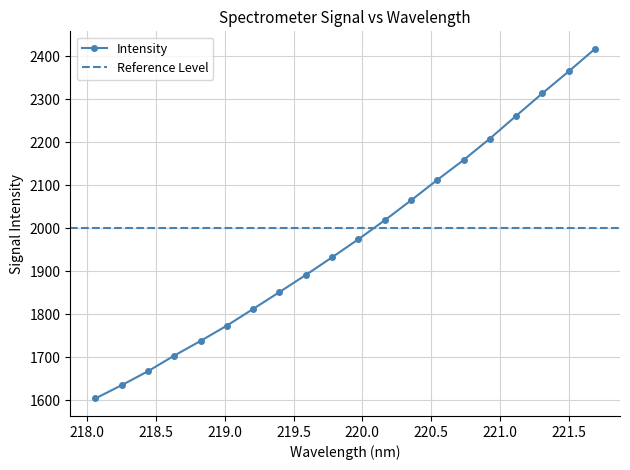

What is the maximum value for Intensity?

2417.3